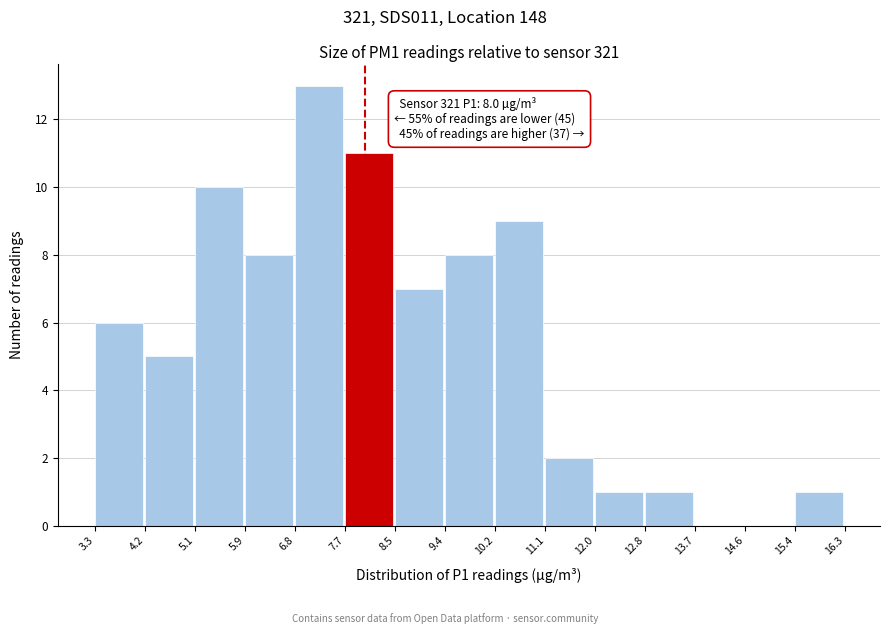

Which range on the x-axis has the tallest bar?

6.8 to 7.7